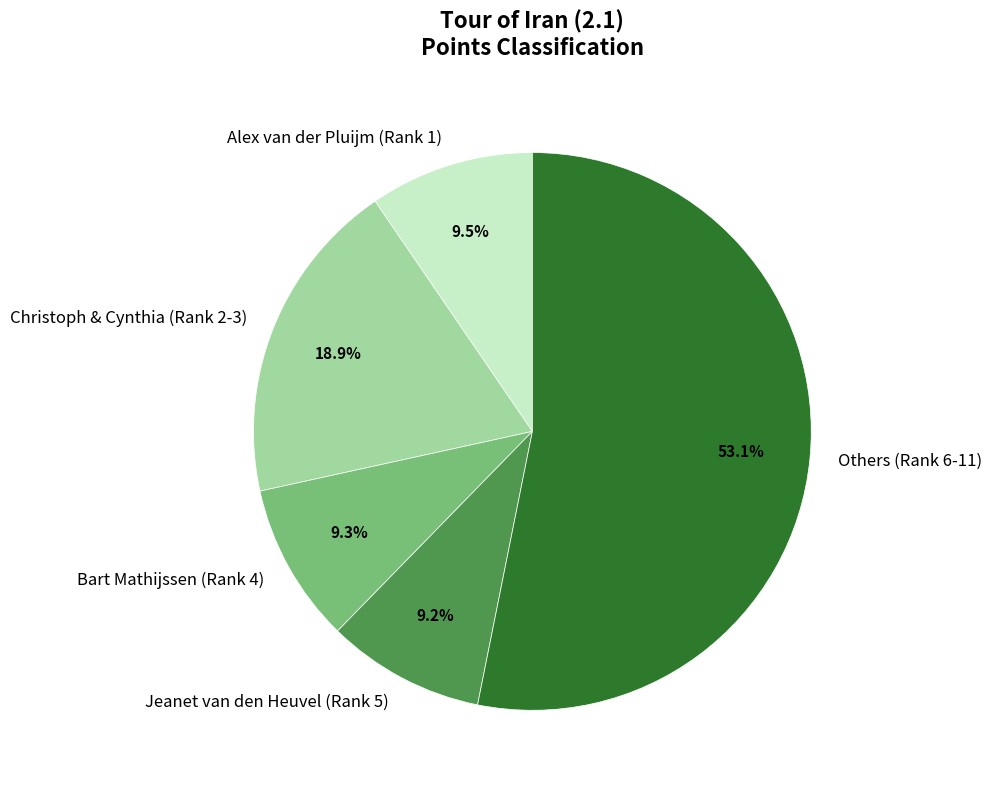

Is Jeanet van den Heuvel (Rank 5) the majority of the pie?

No